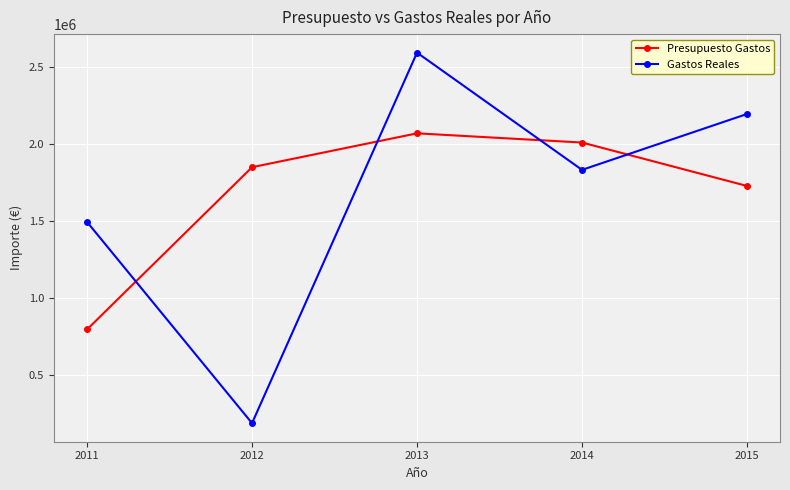

True or false: Presupuesto Gastos has more than 0 interior local peaks.

True